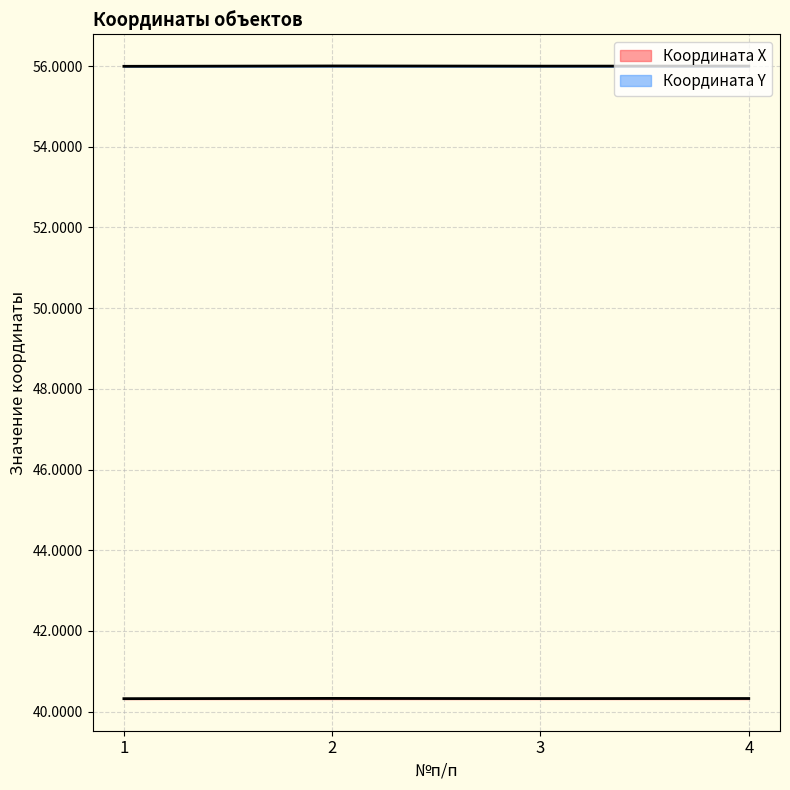

True or false: Координата X and Координата Y cross at least once.

False